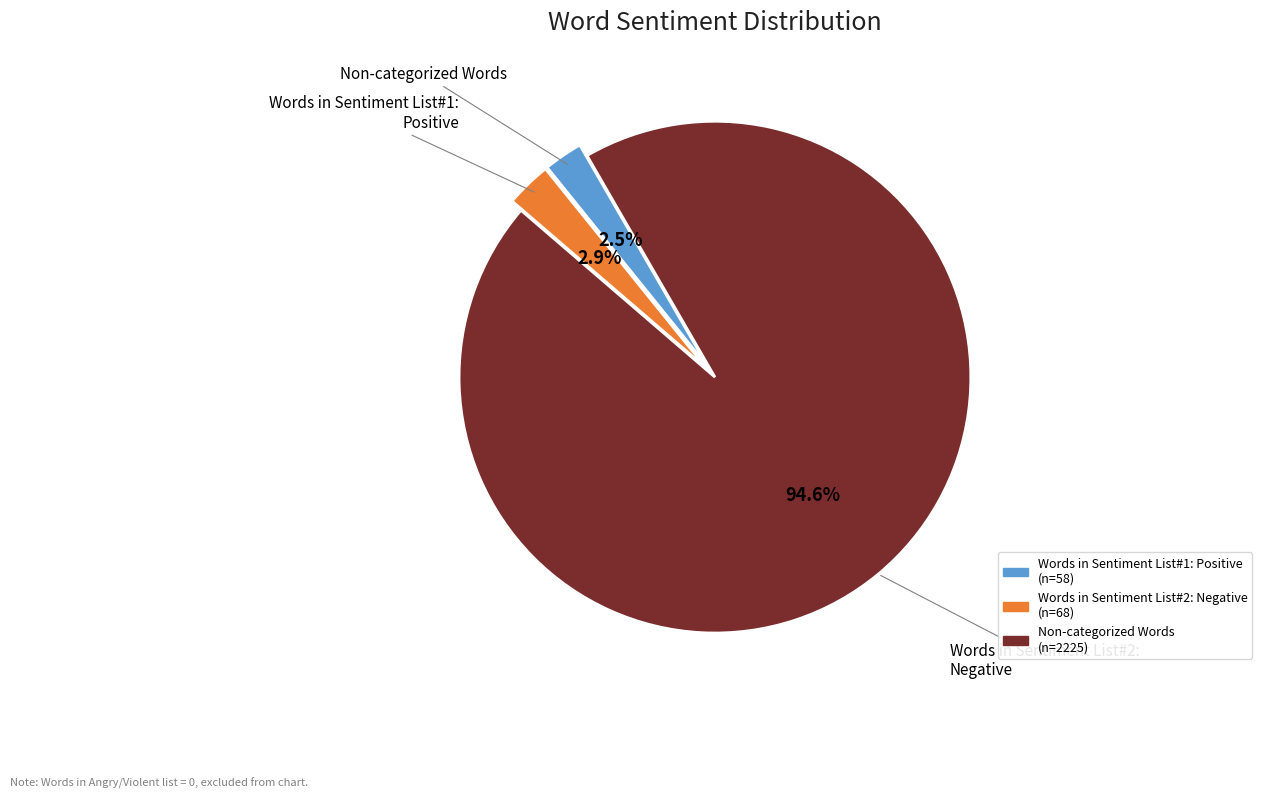

Does any single category account for the majority?

Yes